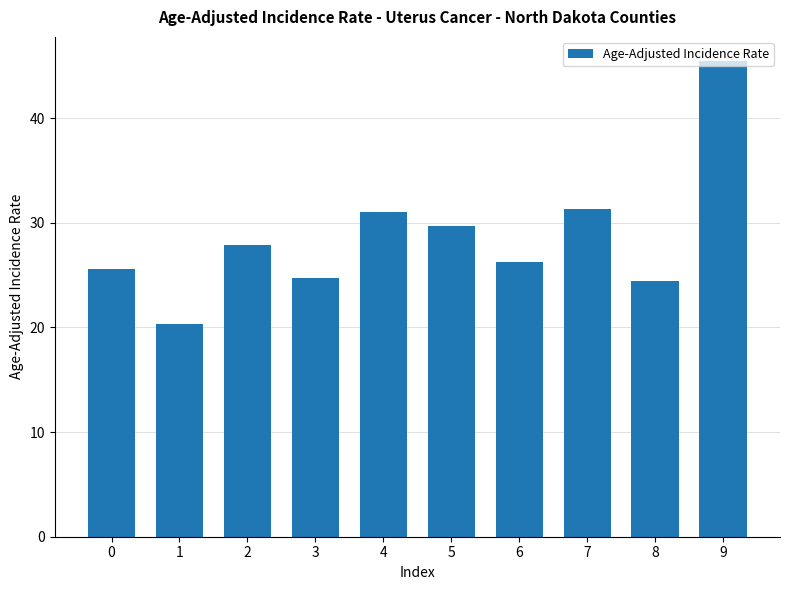

How many series are shown in this chart?

1